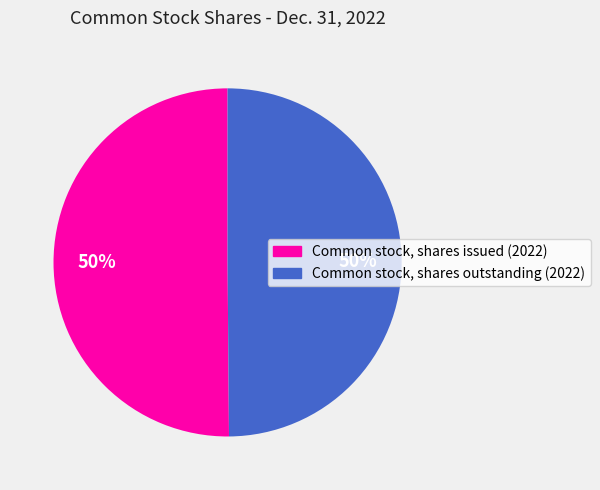

How many segments does this pie chart have?

2